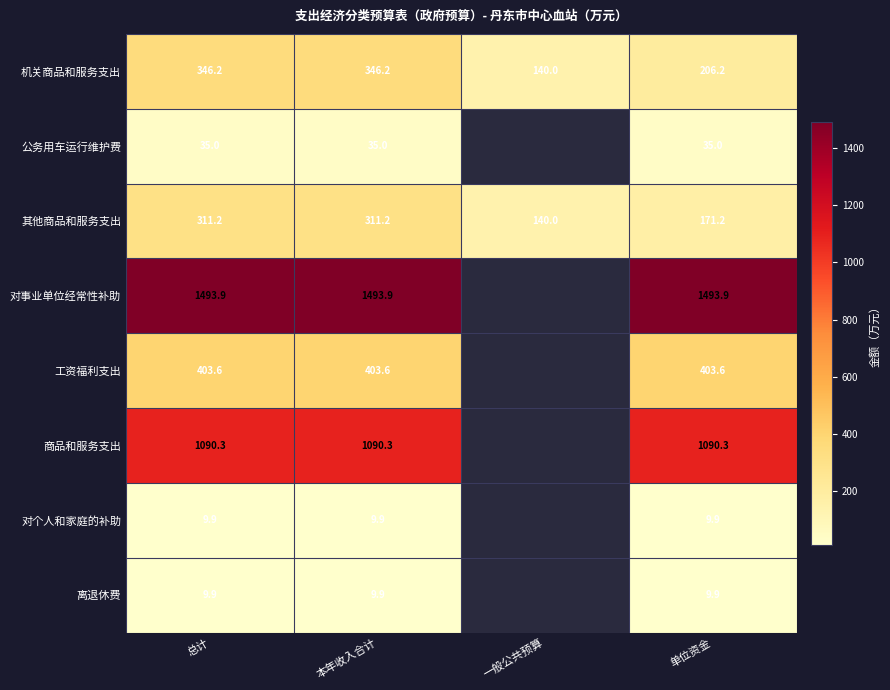

The value of 机关商品和服务支出 at 总计 is 130.2. True or false?

False